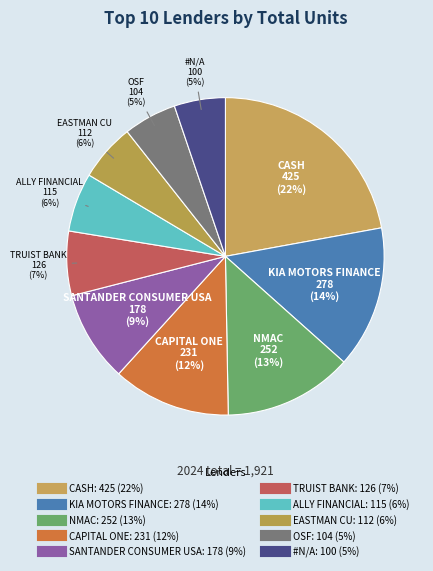

How many slices are in this pie chart?

10